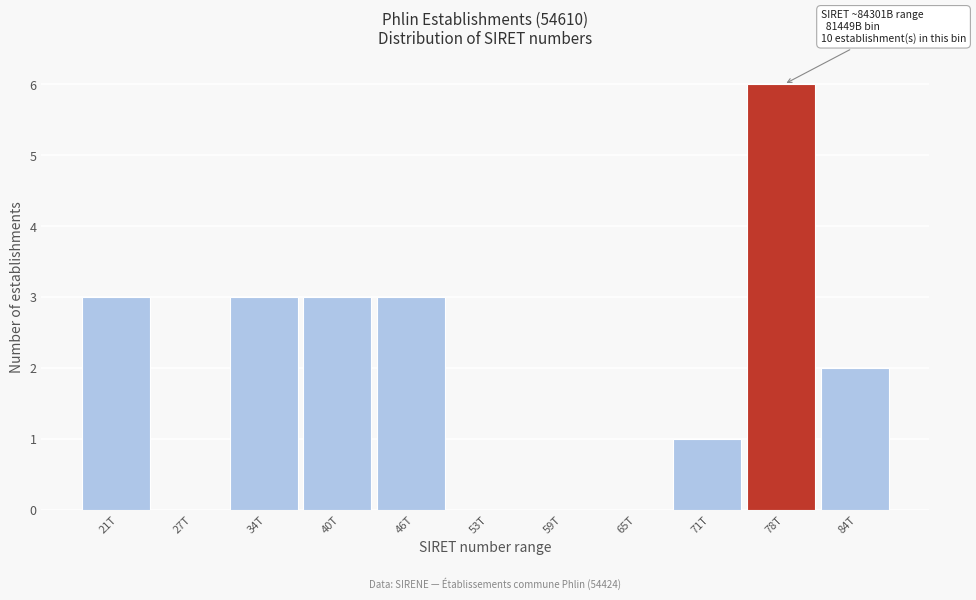

Reading left to right, what are all the values shown in this chart?

21T=3	27T=0	34T=3	40T=3	46T=3	53T=0	59T=0	65T=0	71T=1	78T=6	84T=2